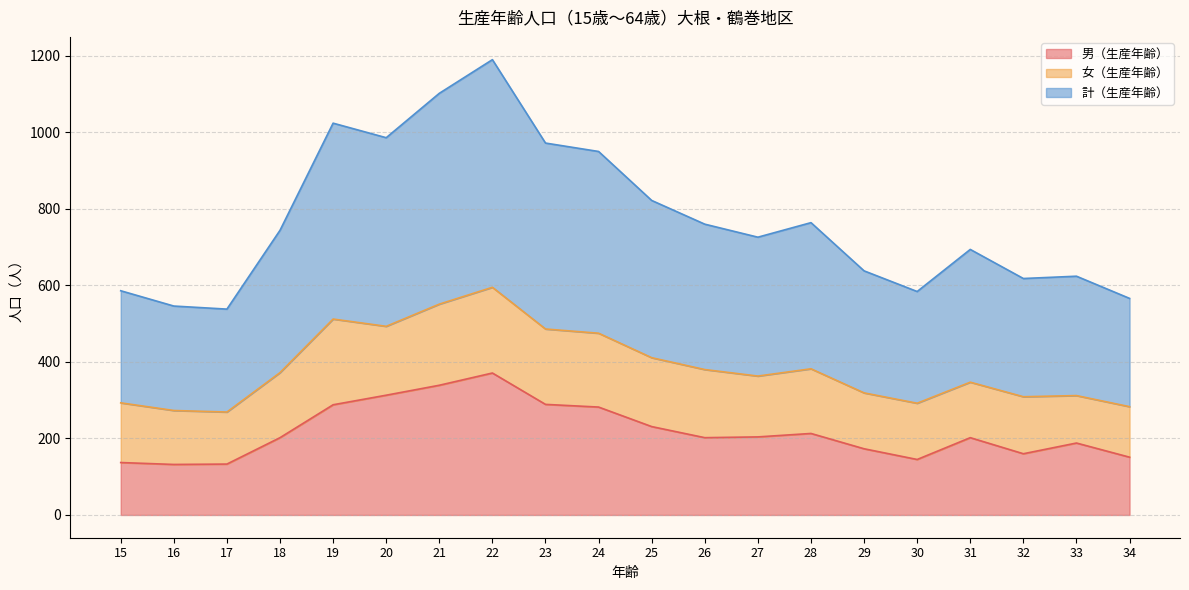

What is the total value across all series at 25?

822